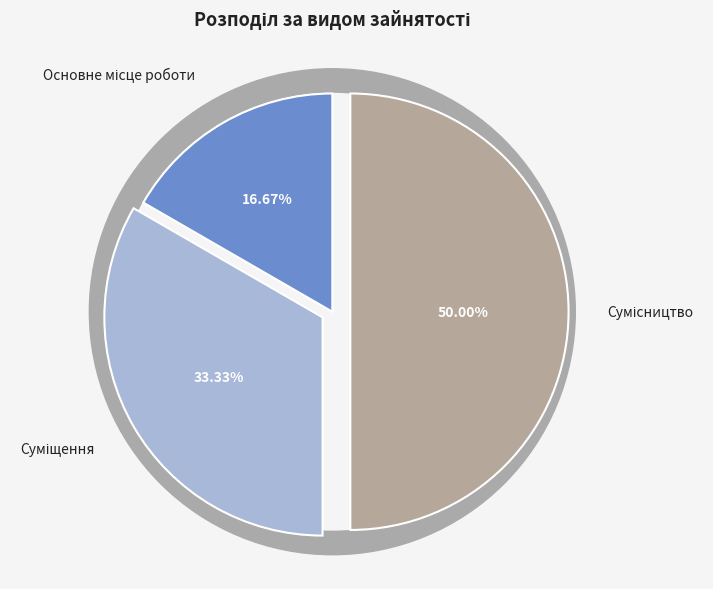

What is the change in value from Суміщення to Сумісництво?

+1